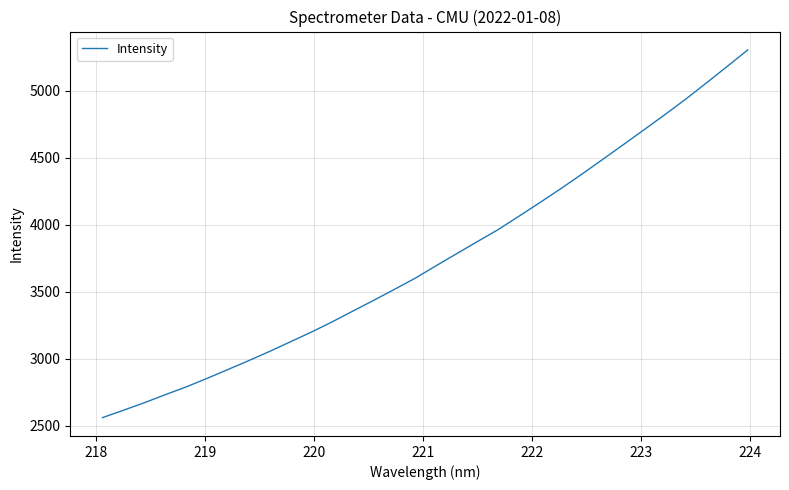

What is the smallest value displayed?

2562.4